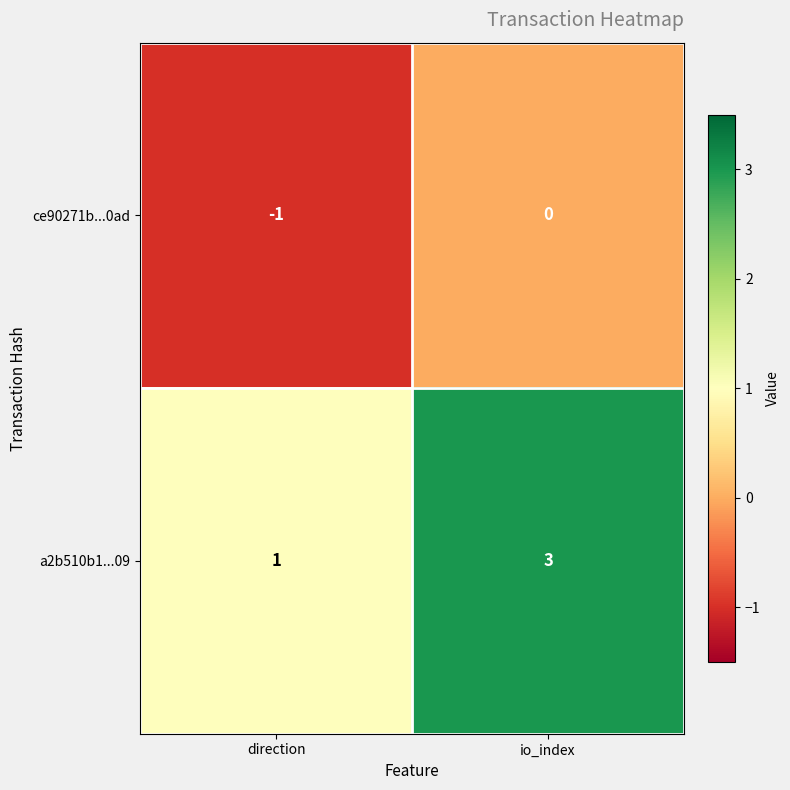

Between direction and io_index, which series saw the biggest shift?

a2b510b1...09